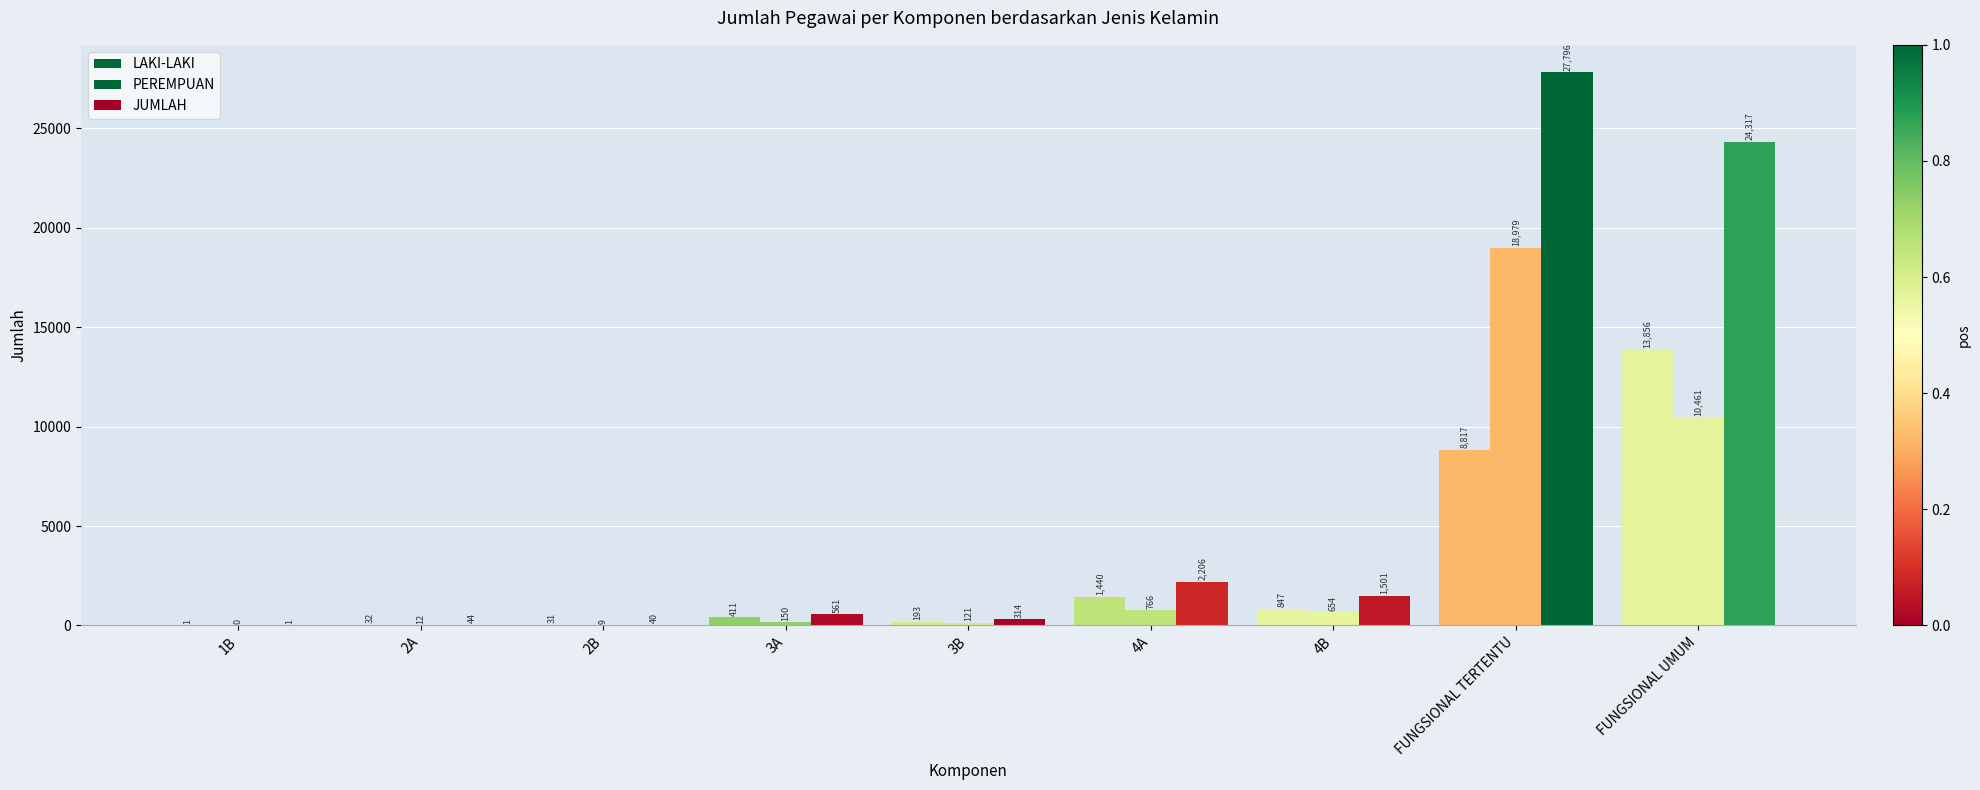

How many data points does each series have?

9